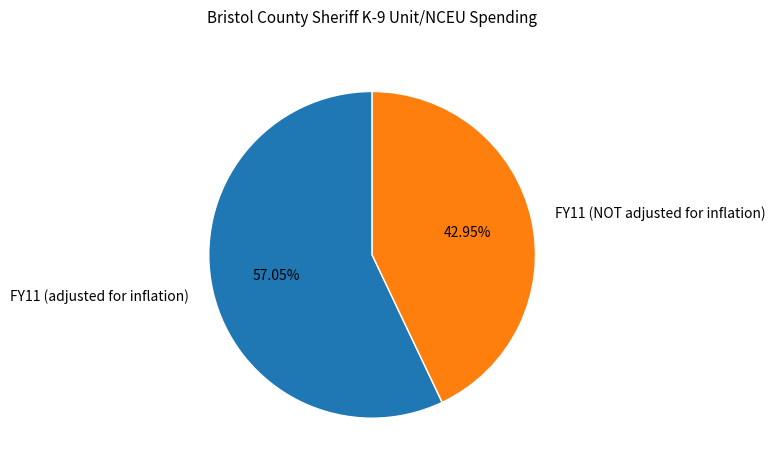

Combined, what portion of the pie is FY11 (NOT adjusted for inflation) and FY11 (adjusted for inflation)?

100.0%